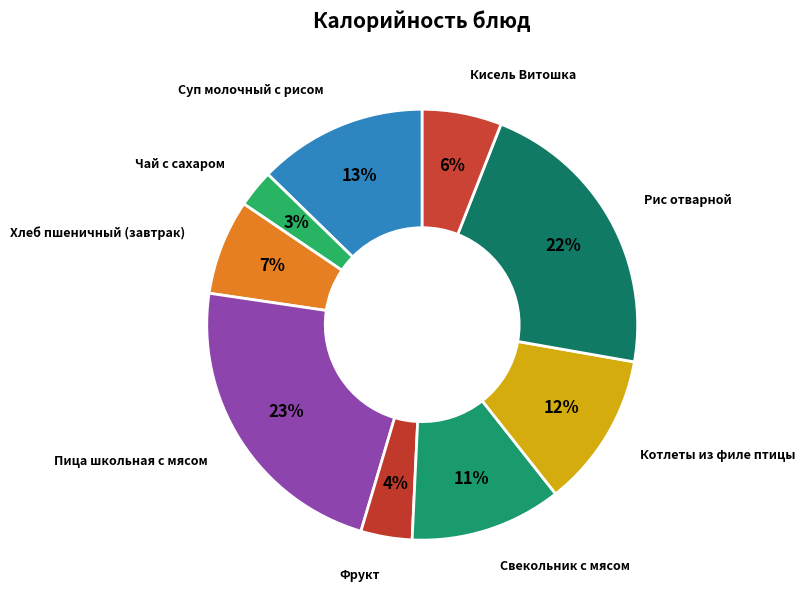

What is the smallest slice in the pie chart?

Чай с сахаром